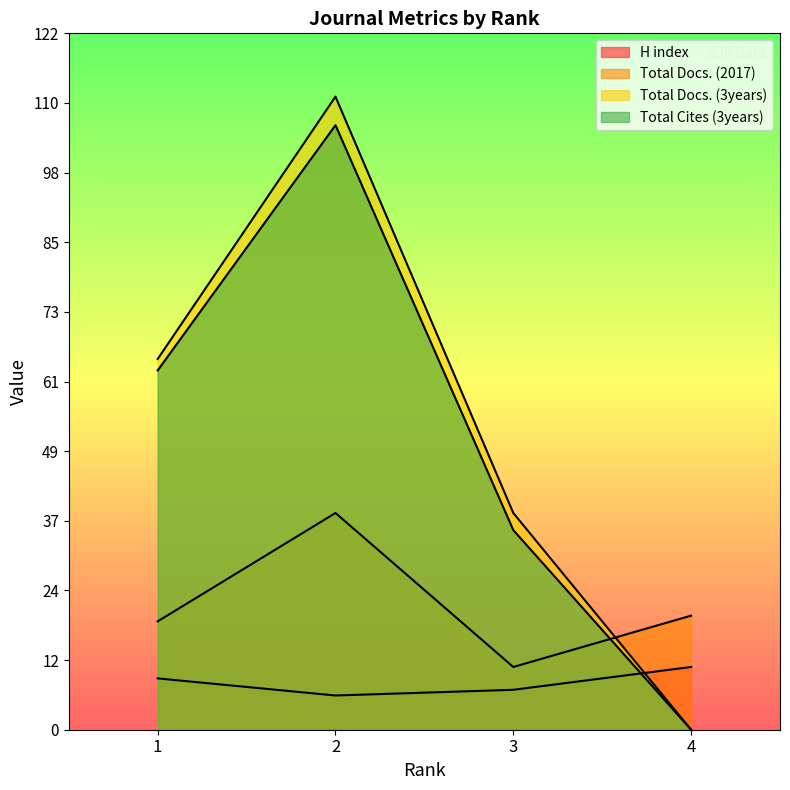

Is it true that Total Docs. (3years) equals 60 at 2?

False